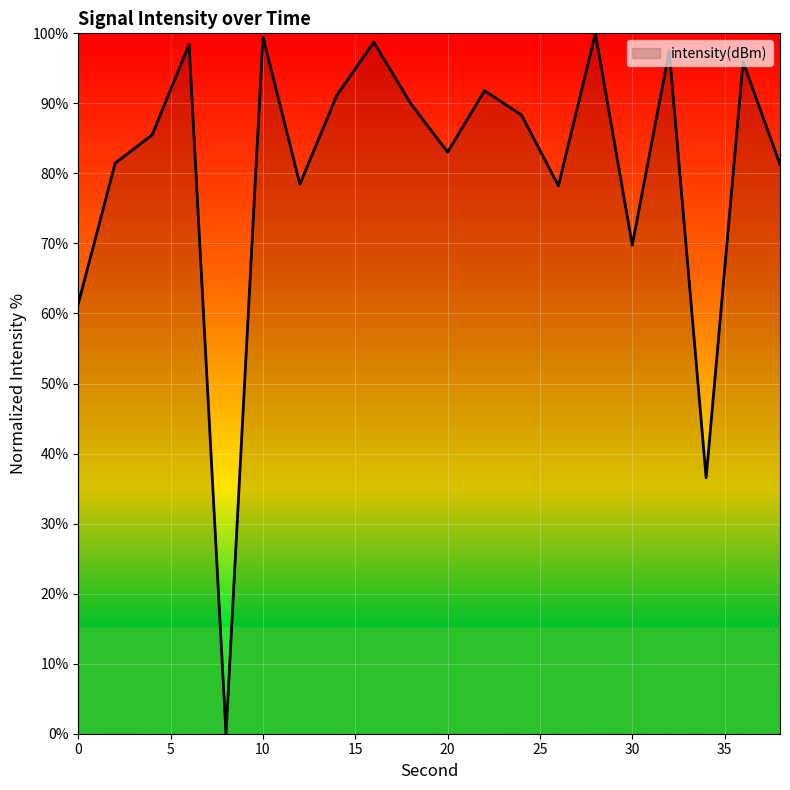

What is the maximum value shown in the chart?

100.0